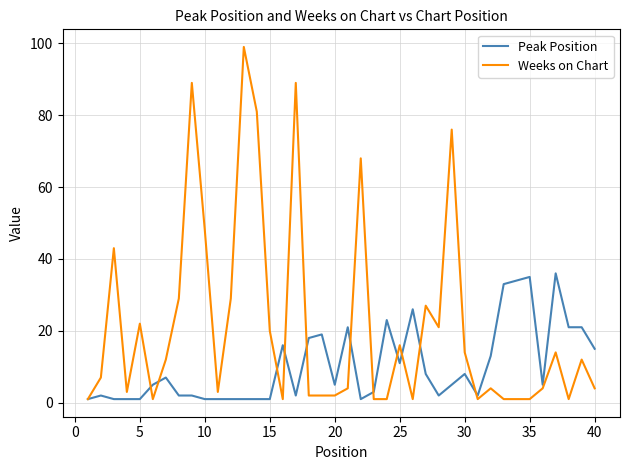

Which series has the largest range (max minus min)?

Weeks on Chart